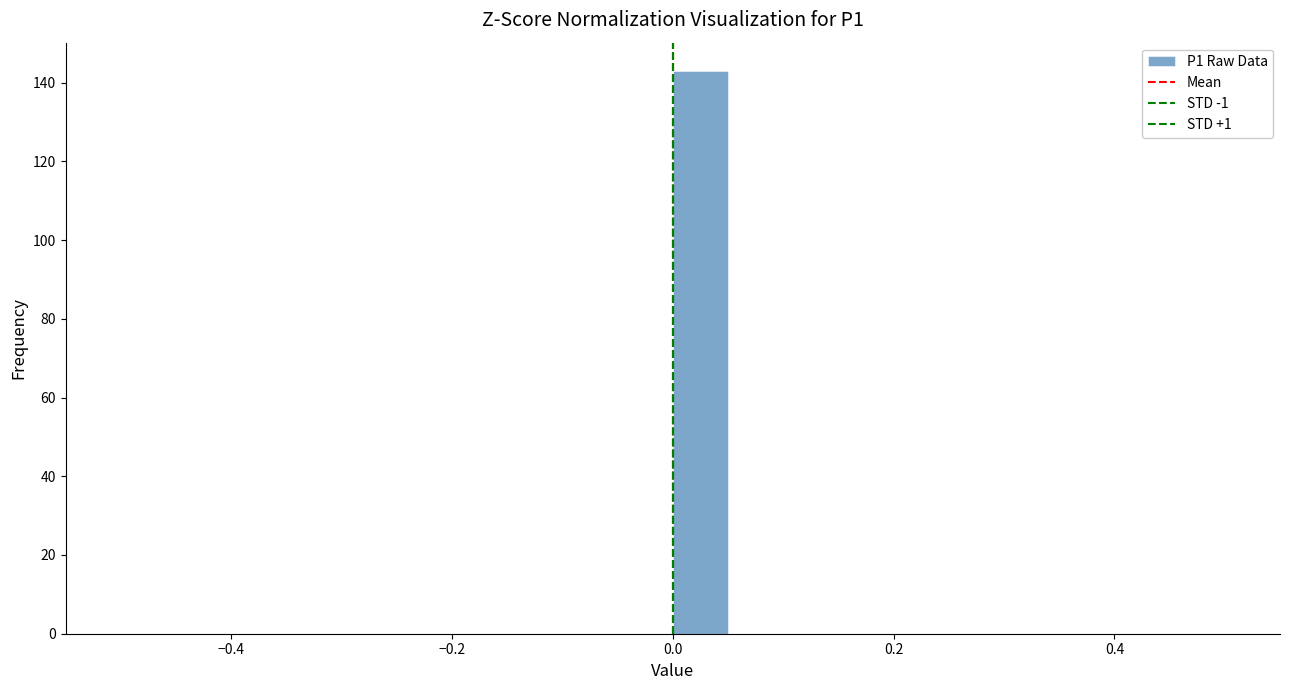

Read against the x-axis, roughly where is the centre of the tallest bar?

0.02